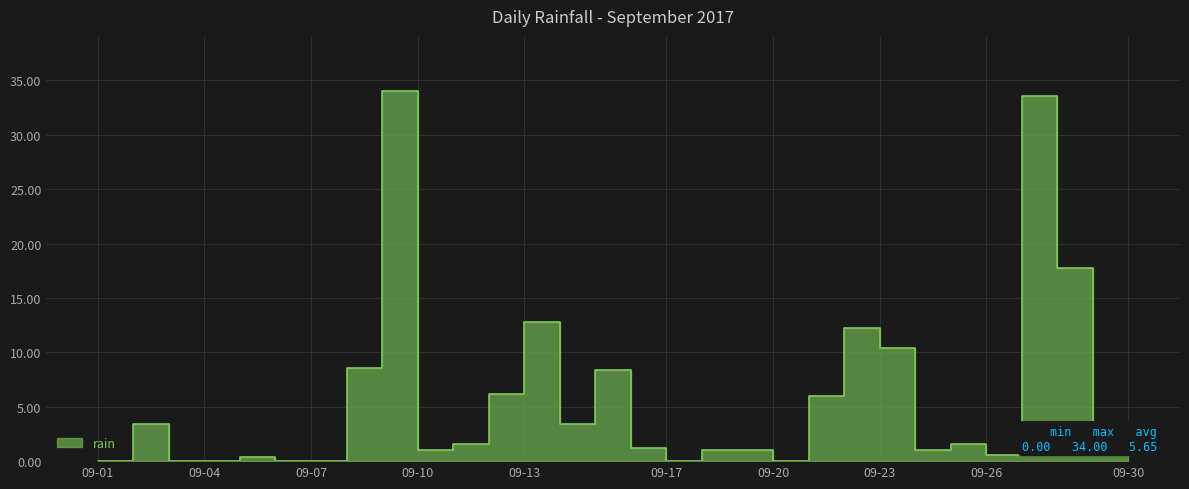

How many points are higher than both their immediate neighbors (excluding endpoints)?

8